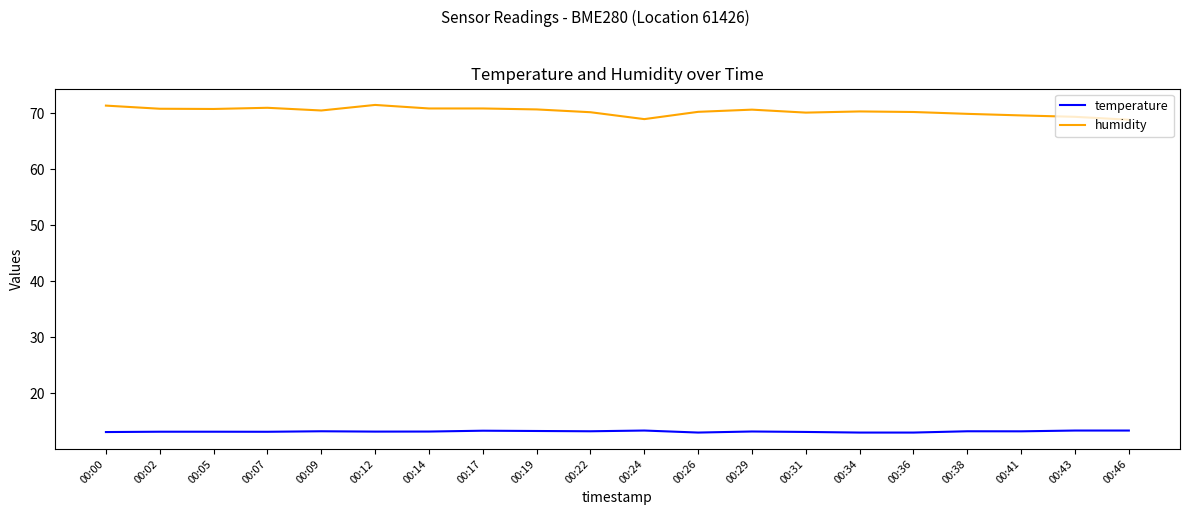

What is the smallest value displayed?

13.0